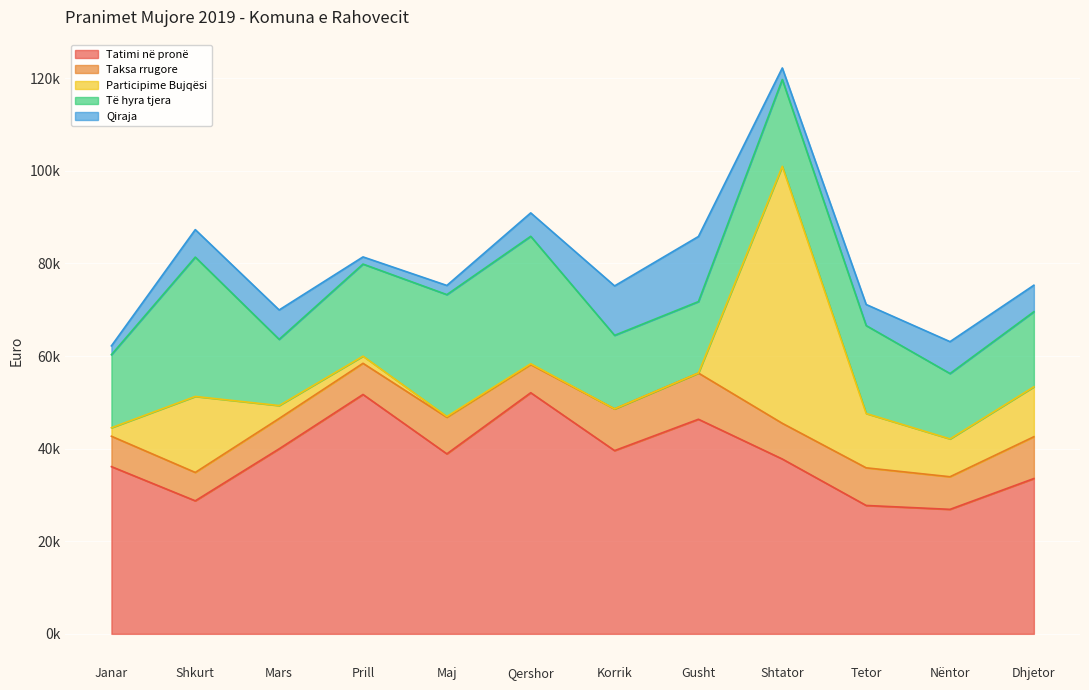

Count the number of categories in the chart.

12